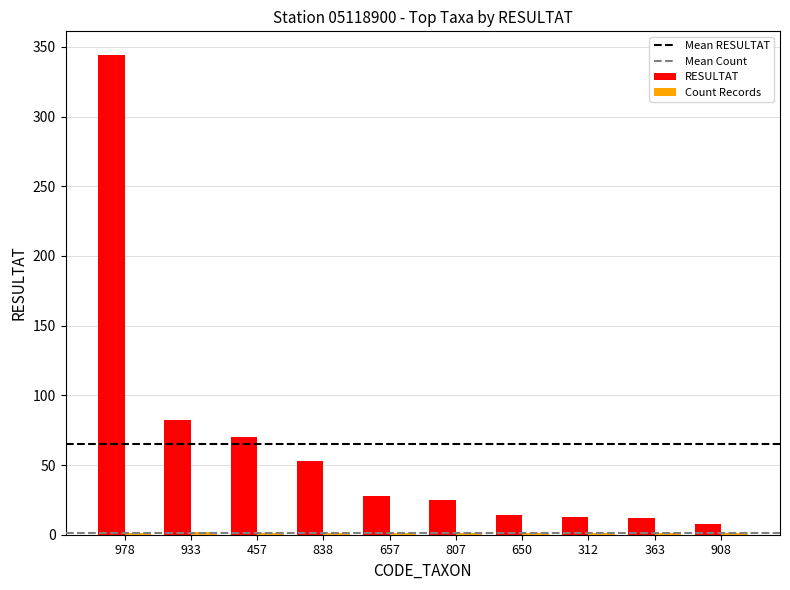

What is the highest value of the RESULTAT series?

344